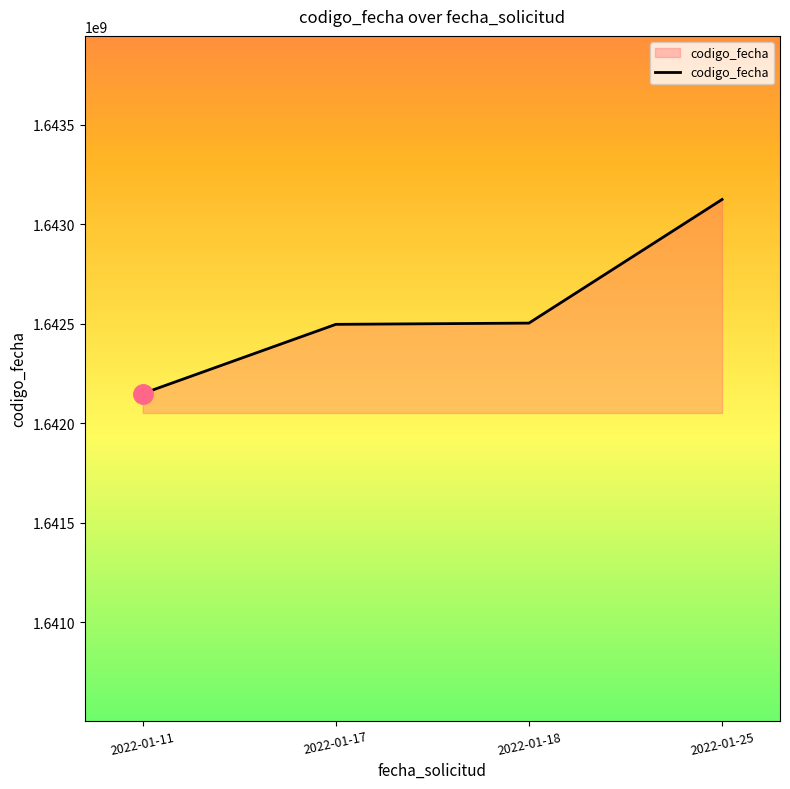

What value does the data have at 2022-01-17, to the nearest 100?

1642496900